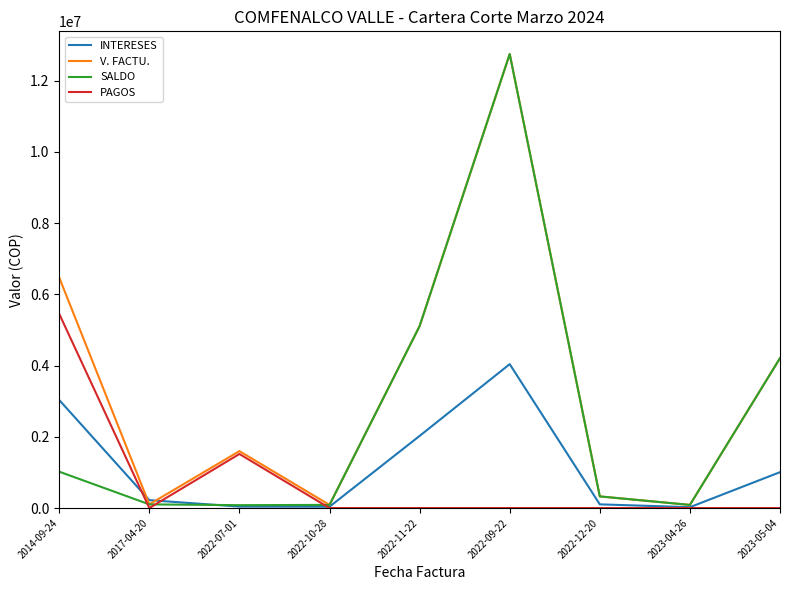

At which category is the sum across all series the highest?

2022-09-22